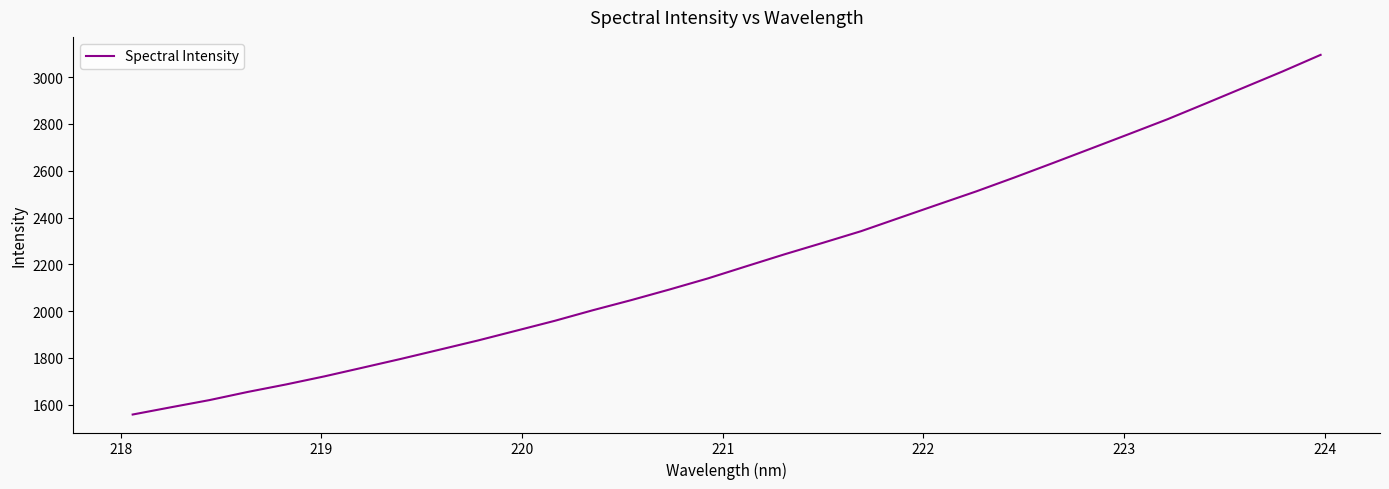

True or false: there are more than 0 points higher than both neighbors.

False